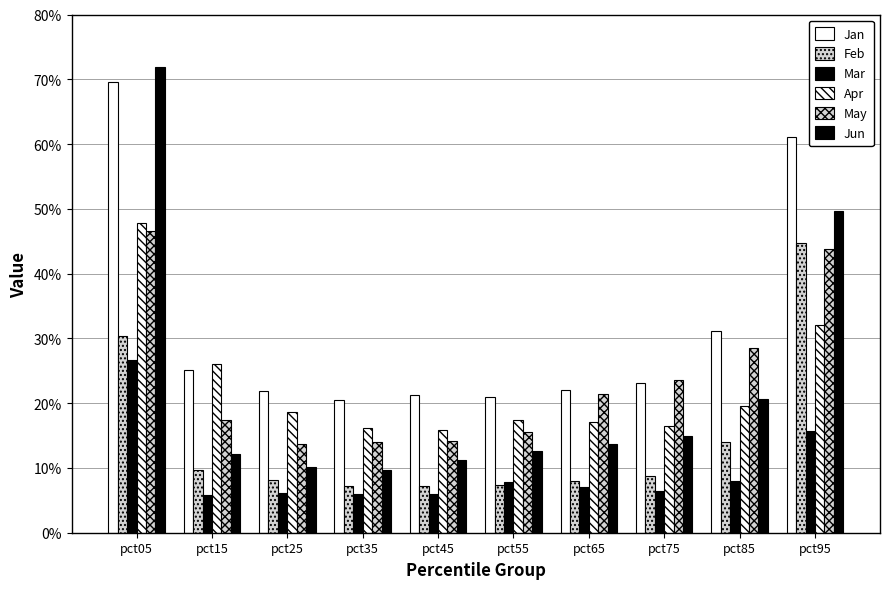

Does the chart contain any negative values?

No